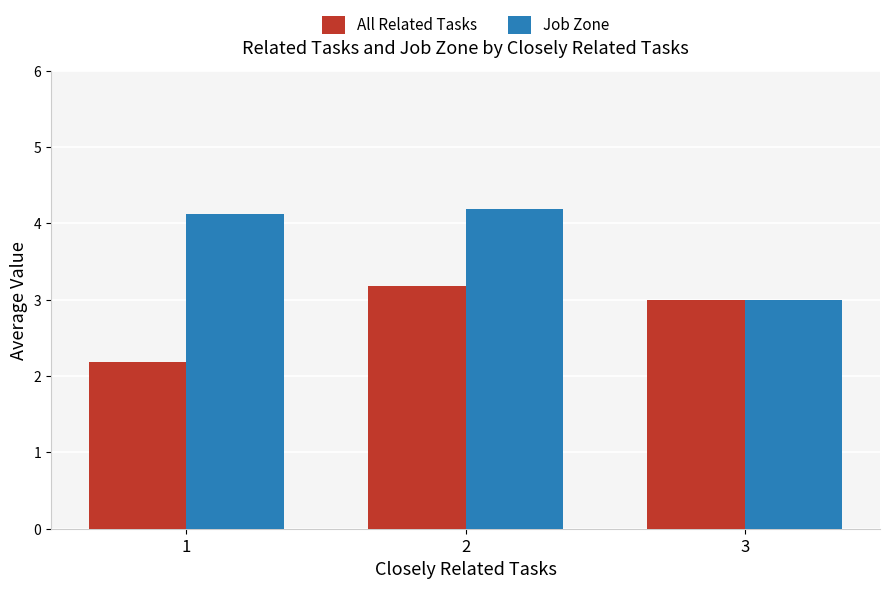

What is the difference between the All Related Tasks values at 1 and 2?

1.0